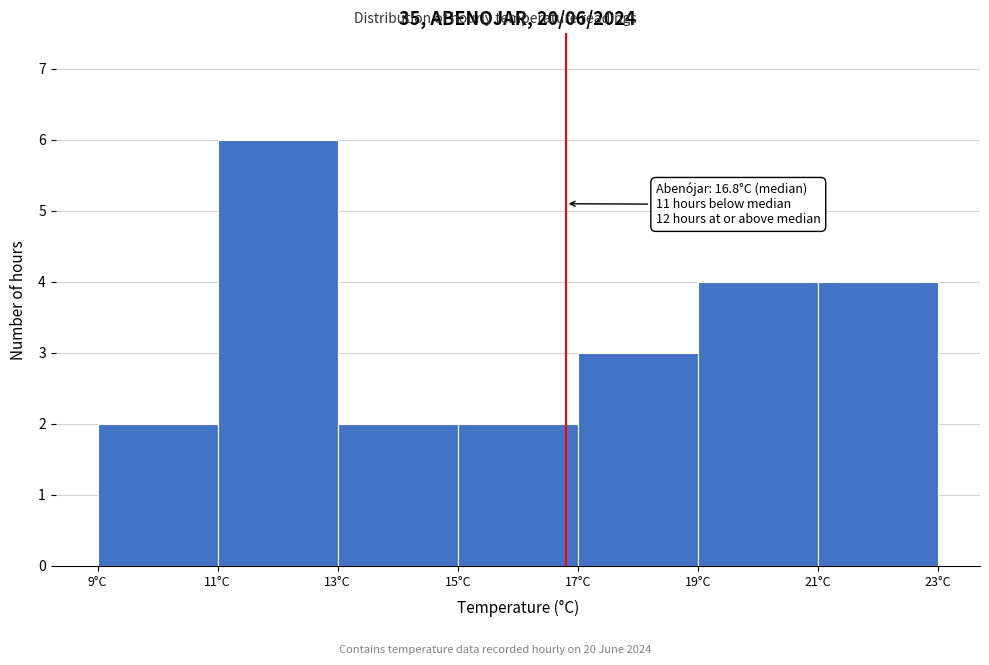

Over which range of the x-axis is the bar tallest?

11 to 13